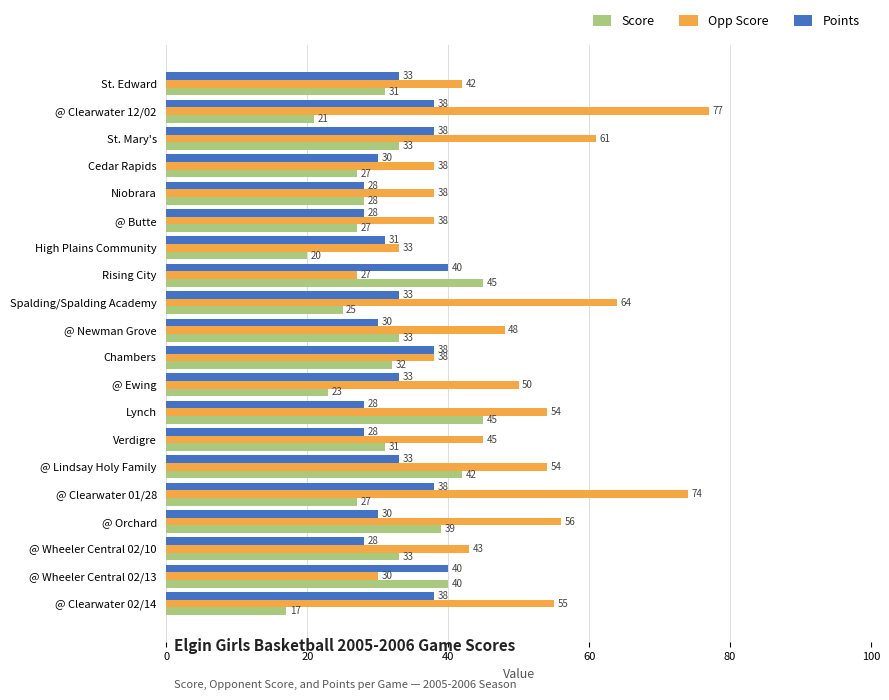

What is the spread (max minus min) of values at @ Clearwater 02/14?

38